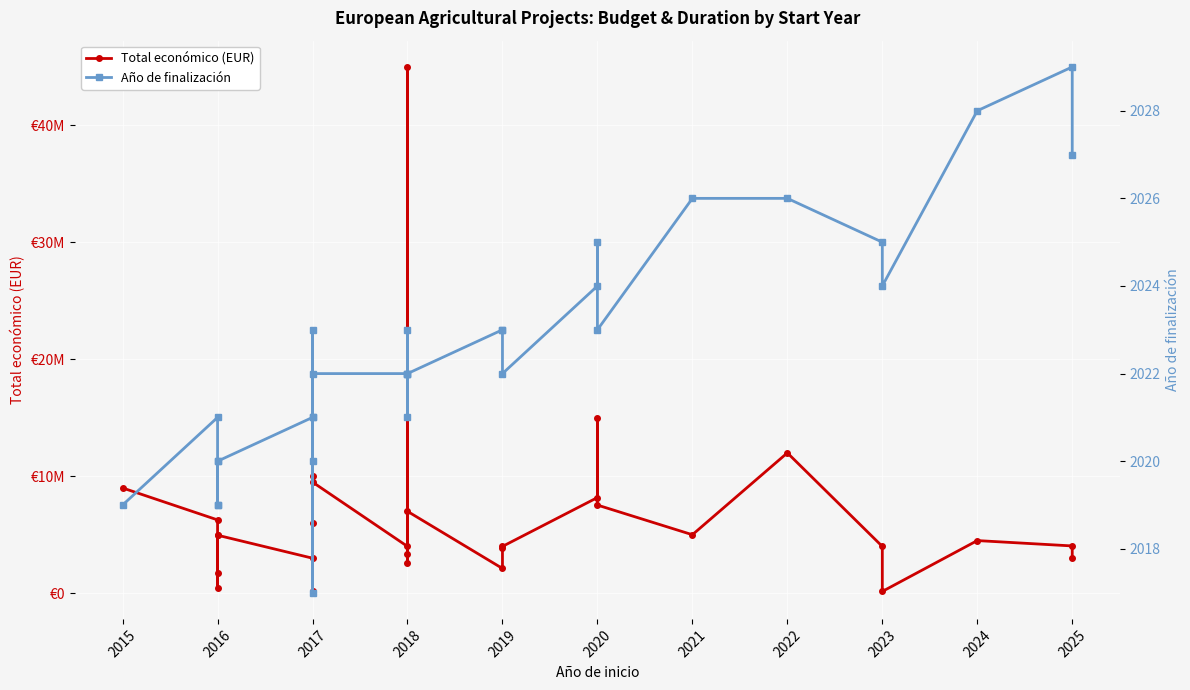

Is it true that Año de finalización equals 2878 at 2016?

False